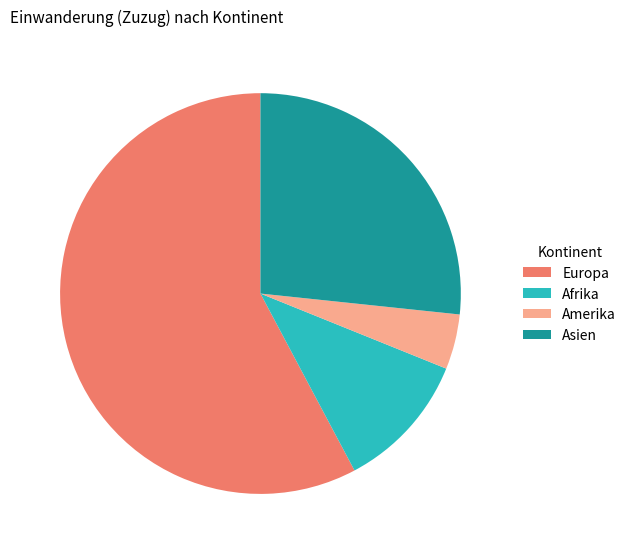

Do Amerika and Asien together represent more than half of the pie?

No